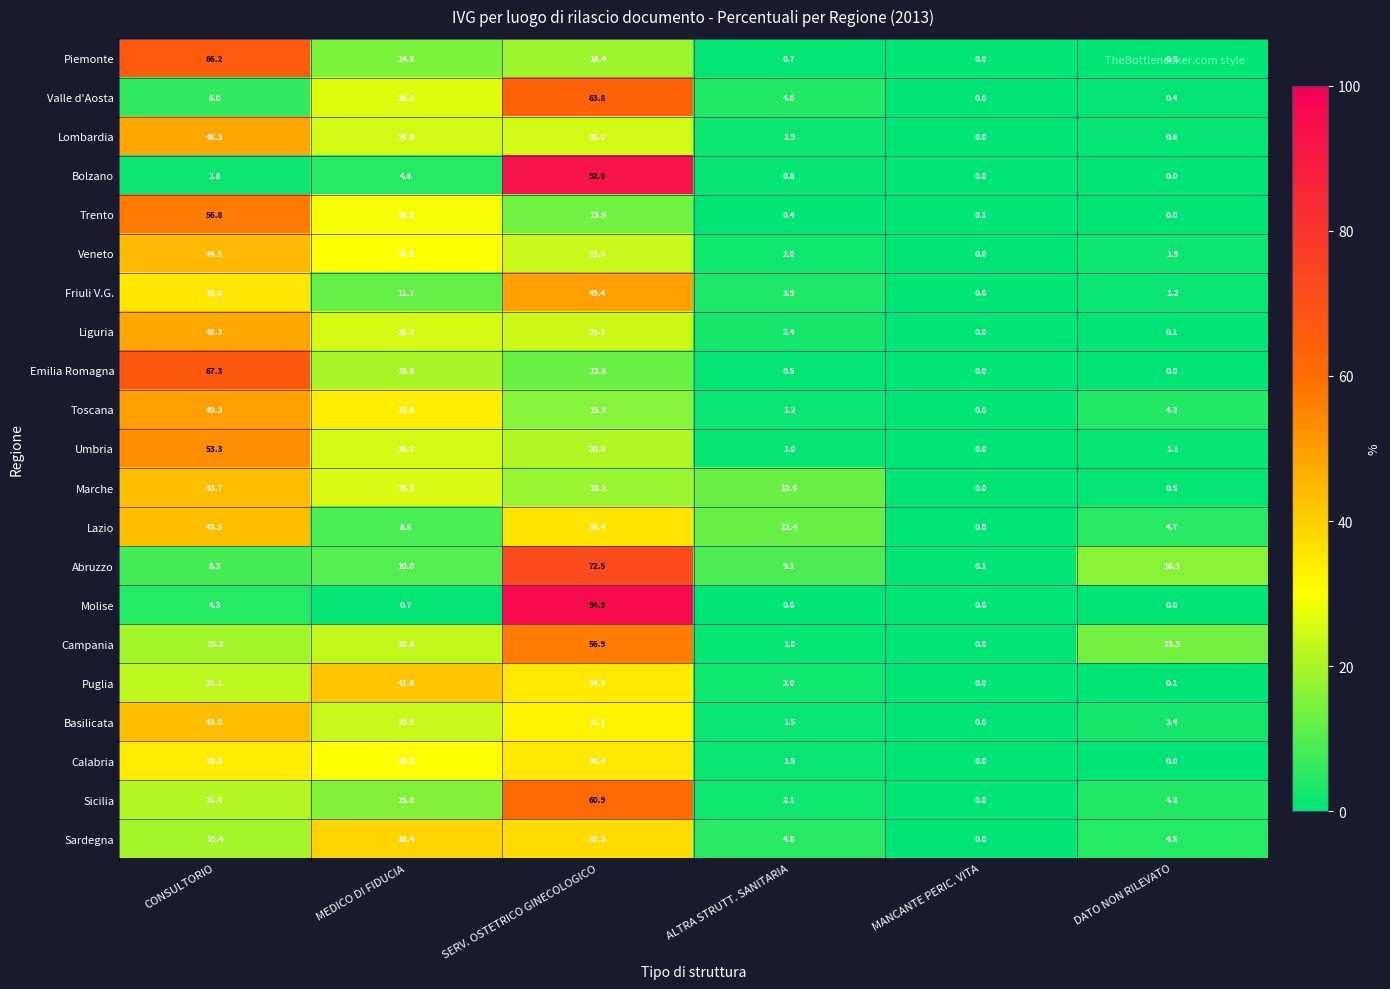

What is the highest value of the Calabria series?

34.4